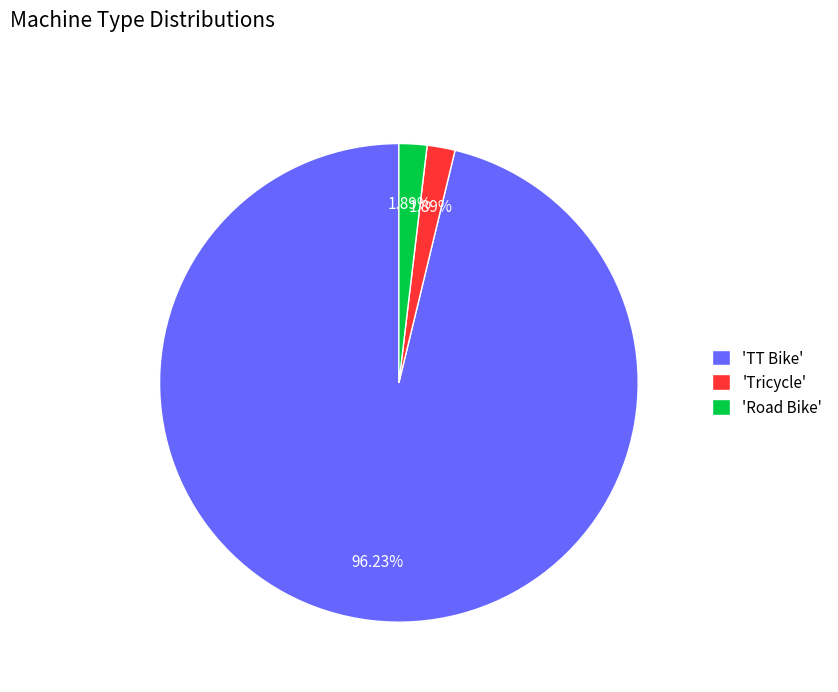

Which category has the biggest portion of the pie?

'TT Bike'